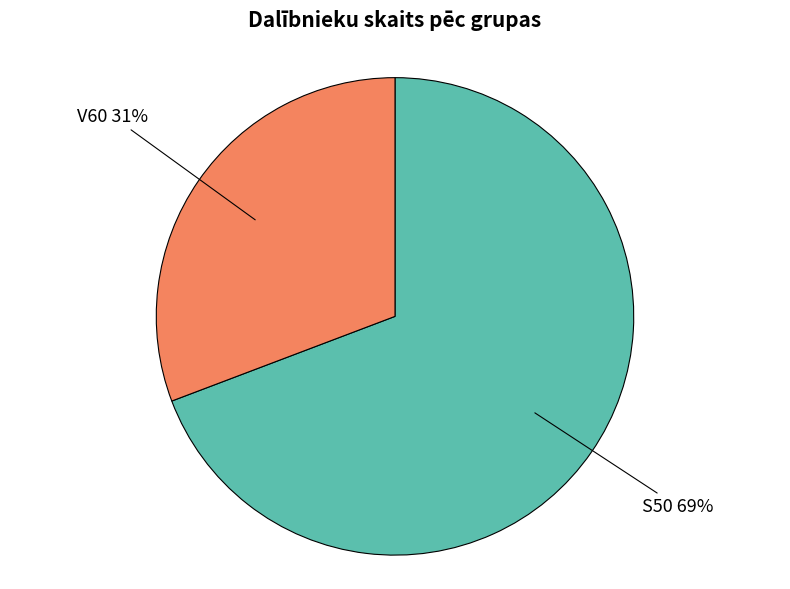

Which slice is the smallest?

V60